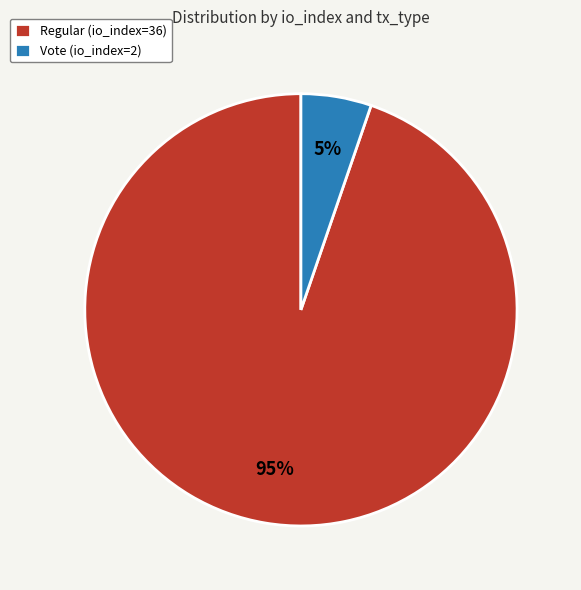

Does Vote (io_index=2) represent more than half of the total?

No